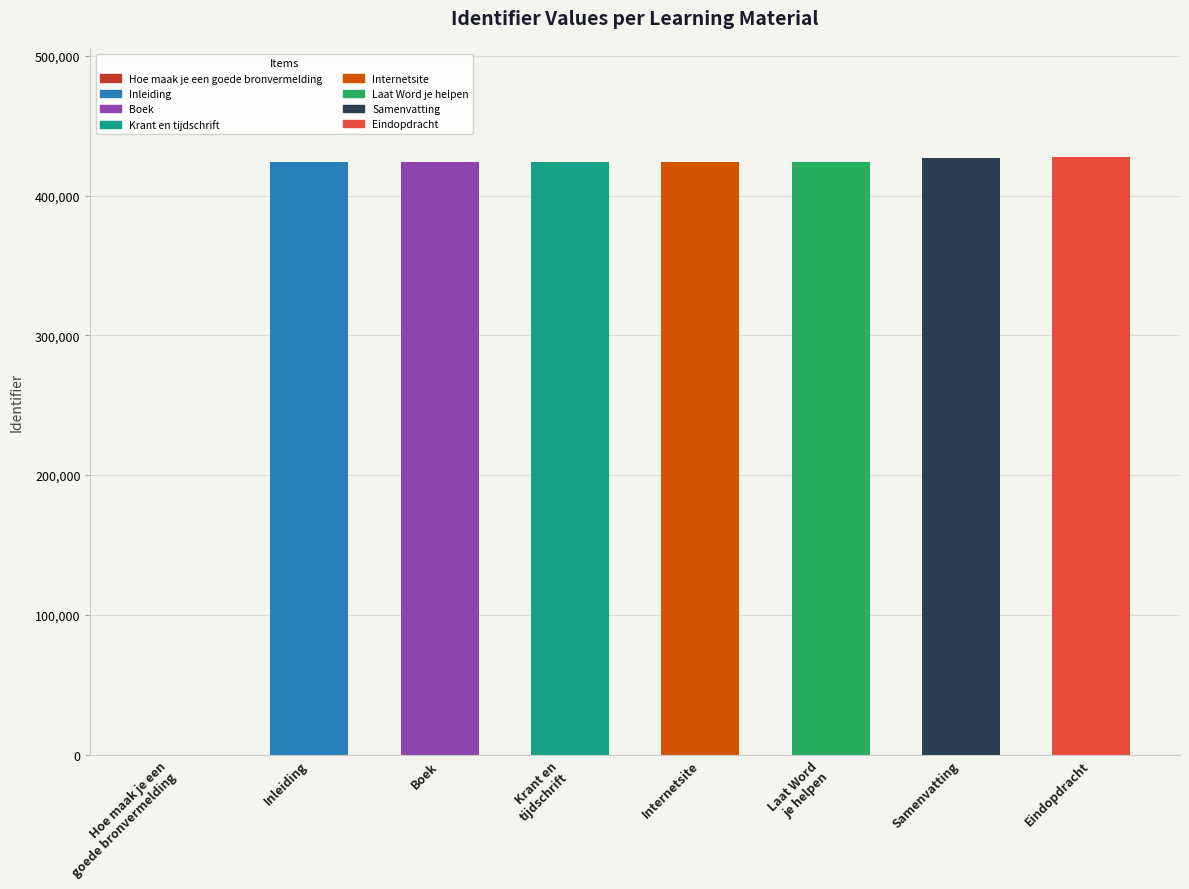

Is it true that the value at Hoe maak je een
goede bronvermelding is 0?

True